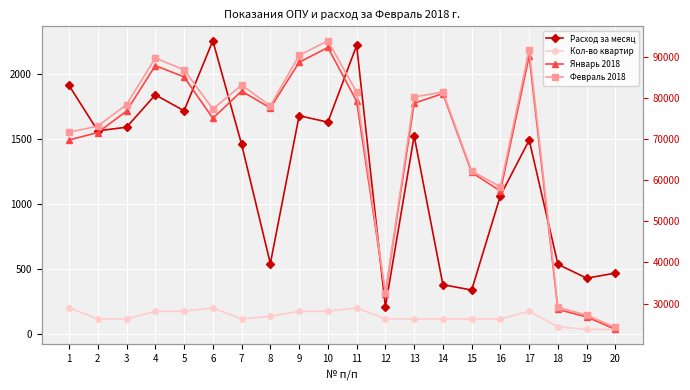

What is the sum of all Кол-во квартир values?

2733